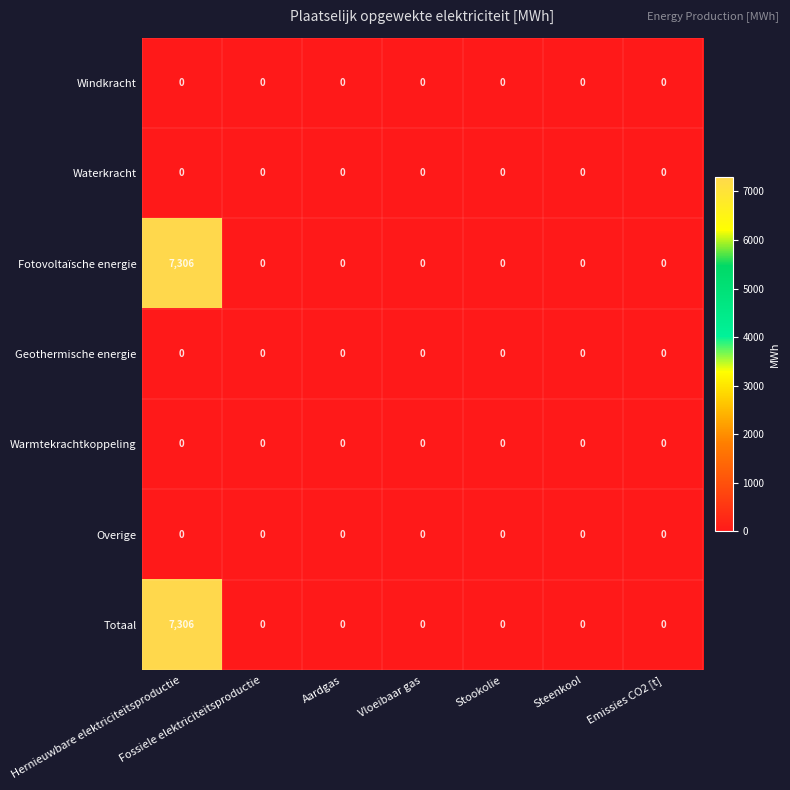

At which label does Totaal reach its peak?

Hernieuwbare elektriciteitsproductie